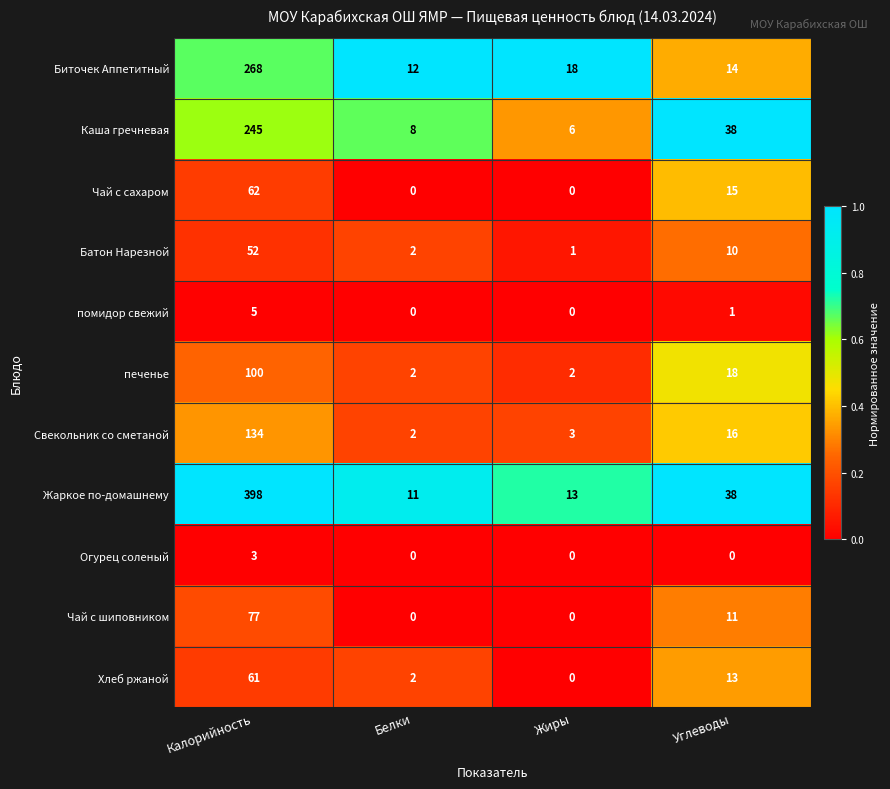

Is it true that Свекольник со сметаной equals 134 at Калорийность?

True